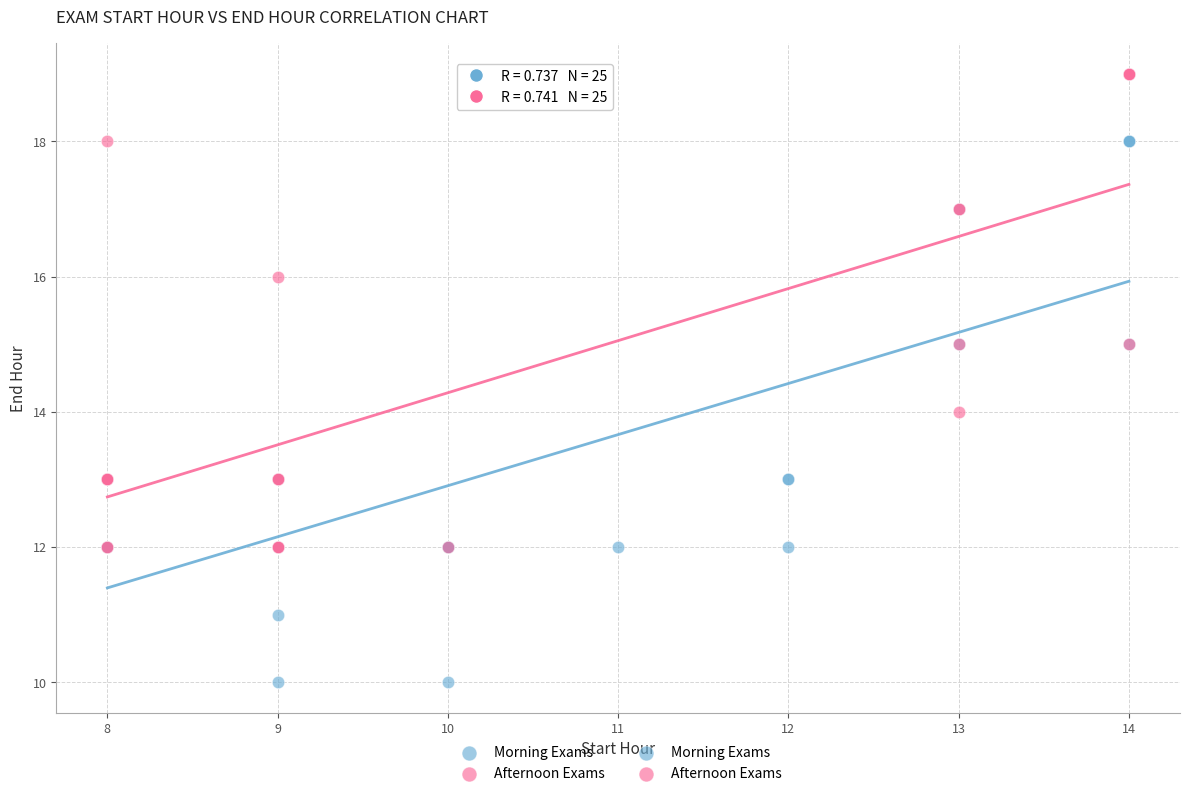

Which series contains the highest Y value?

Afternoon Exams